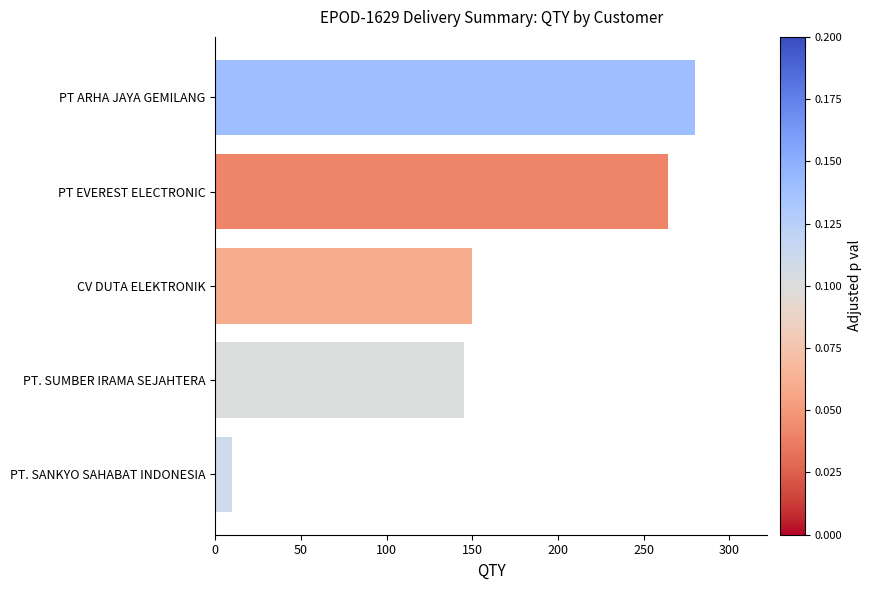

What is the average value?

170